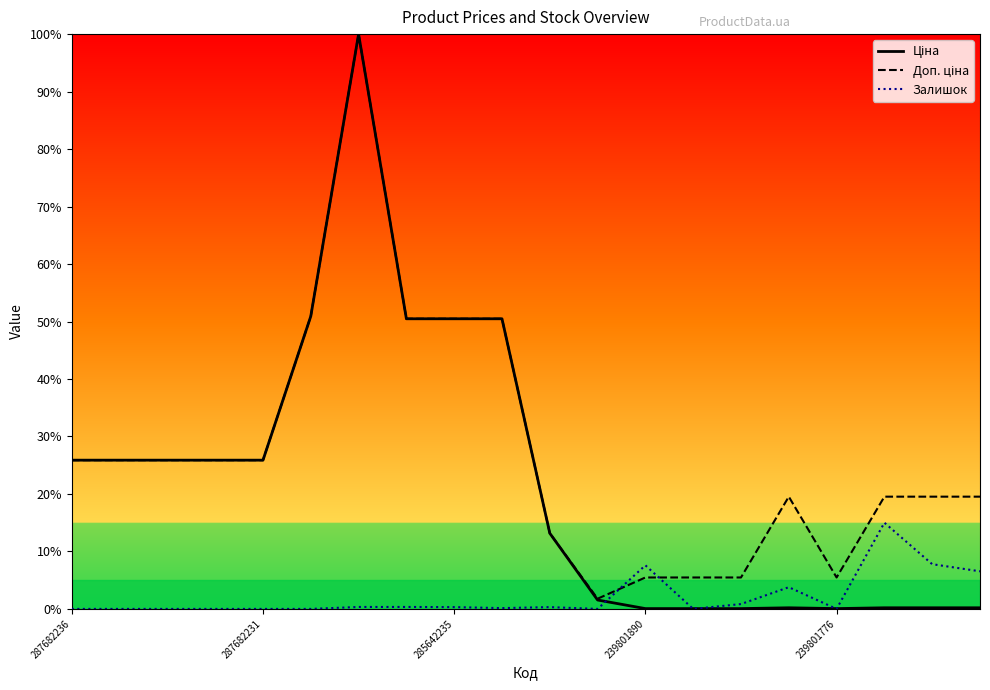

What is the maximum value for Залишок?

15.0